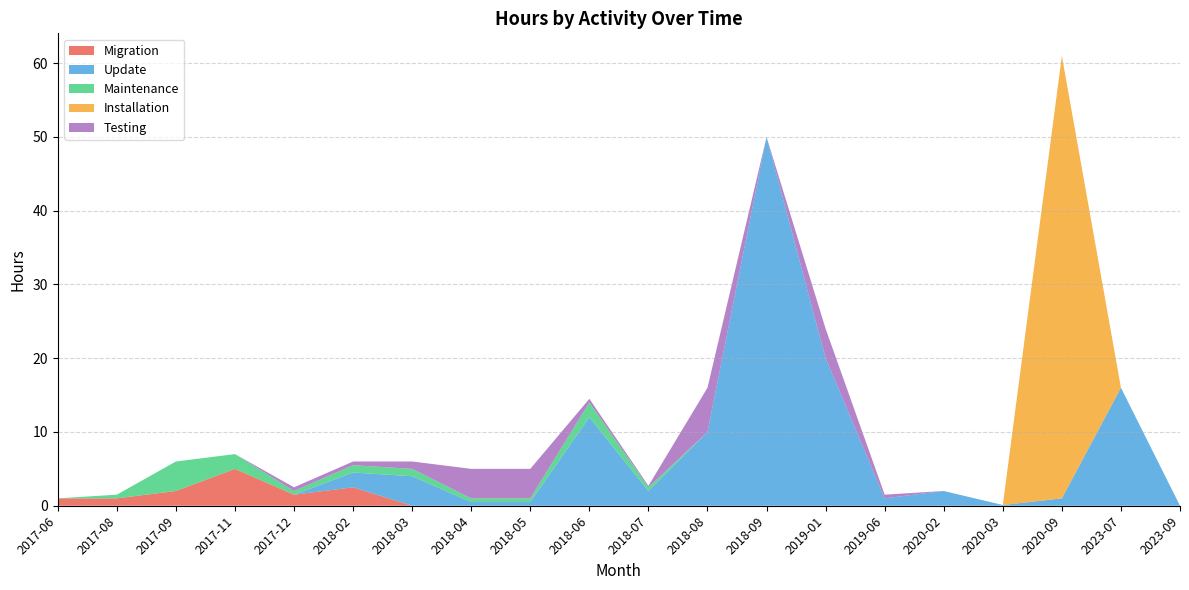

Reading left to right, list all the values displayed in this chart.

Migration: 2017-06=1.0	2017-08=1.0	2017-09=2.0	2017-11=5.0	2017-12=1.5	2018-02=2.5	2018-03=0.0	2018-04=0.0	2018-05=0.0	2018-06=0.0	2018-07=0.0	2018-08=0.0	2018-09=0.0	2019-01=0.0	2019-06=0.0	2020-02=0.0	2020-03=0.0	2020-09=0.0	2023-07=0.0	2023-09=0.0
Update: 2017-06=0.0	2017-08=0.0	2017-09=0.0	2017-11=0.0	2017-12=0.0	2018-02=2.0	2018-03=4.0	2018-04=0.5	2018-05=0.5	2018-06=12.0	2018-07=2.0	2018-08=10.0	2018-09=50.0	2019-01=20.0	2019-06=1.0	2020-02=2.0	2020-03=0.1	2020-09=1.0	2023-07=16.0	2023-09=0.0
Maintenance: 2017-06=0.0	2017-08=0.5	2017-09=4.0	2017-11=2.0	2017-12=0.5	2018-02=1.0	2018-03=1.0	2018-04=0.5	2018-05=0.5	2018-06=2.0	2018-07=0.5	2018-08=0.0	2018-09=0.0	2019-01=0.0	2019-06=0.0	2020-02=0.0	2020-03=0.0	2020-09=0.0	2023-07=0.0	2023-09=0.0
Installation: 2017-06=0.0	2017-08=0.0	2017-09=0.0	2017-11=0.0	2017-12=0.0	2018-02=0.0	2018-03=0.0	2018-04=0.0	2018-05=0.0	2018-06=0.0	2018-07=0.0	2018-08=0.0	2018-09=0.0	2019-01=0.0	2019-06=0.0	2020-02=0.0	2020-03=0.0	2020-09=60.0	2023-07=0.0	2023-09=0.0
Testing: 2017-06=0.0	2017-08=0.0	2017-09=0.0	2017-11=0.0	2017-12=0.5	2018-02=0.5	2018-03=1.0	2018-04=4.0	2018-05=4.0	2018-06=0.5	2018-07=0.2	2018-08=6.0	2018-09=0.0	2019-01=4.0	2019-06=0.5	2020-02=0.0	2020-03=0.0	2020-09=0.0	2023-07=0.0	2023-09=0.0